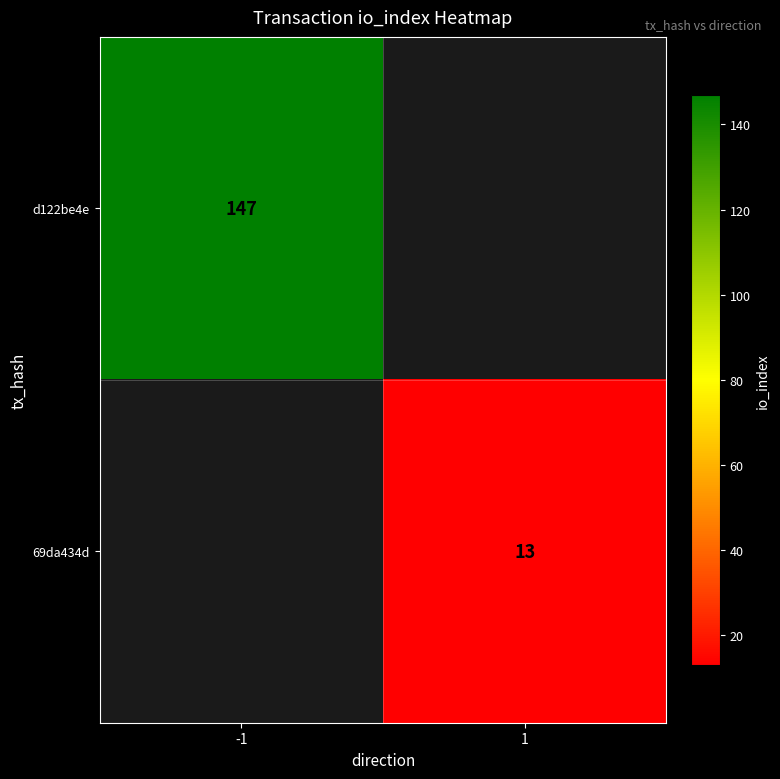

True or false: d122be4e has a value of 206 at -1.

False